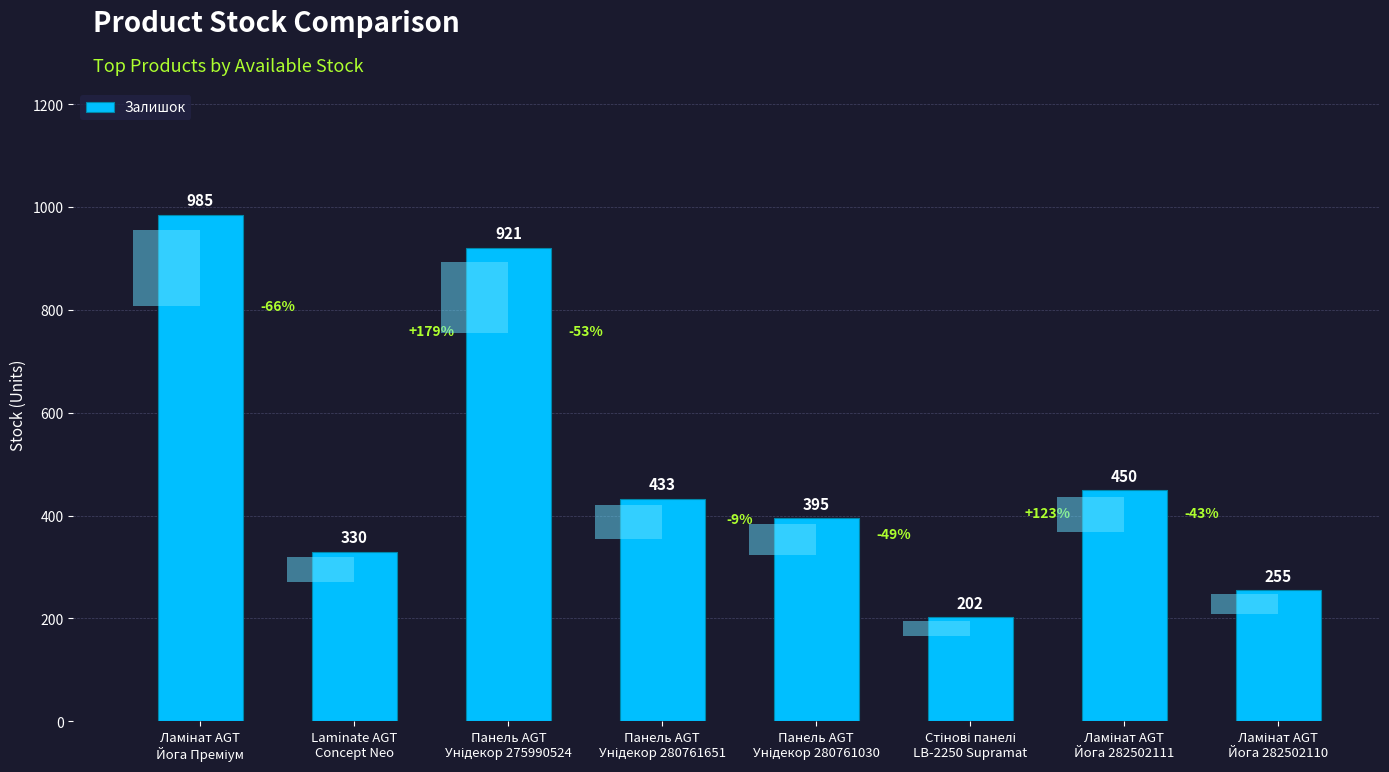

Reading right to left, list all the values displayed in this chart.

Ламінат AGT
Йога 282502110=255	Ламінат AGT
Йога 282502111=450	Стінові панелі
LB-2250 Supramat=202	Панель AGT
Унідекор 280761030=395	Панель AGT
Унідекор 280761651=433	Панель AGT
Унідекор 275990524=921	Laminate AGT
Concept Neo=330	Ламінат AGT
Йога Преміум=985